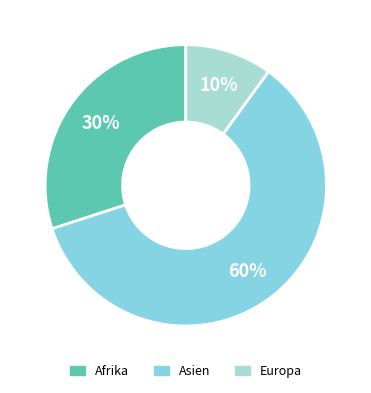

Rank the categories by value from highest to lowest.

Asien, Afrika, Europa